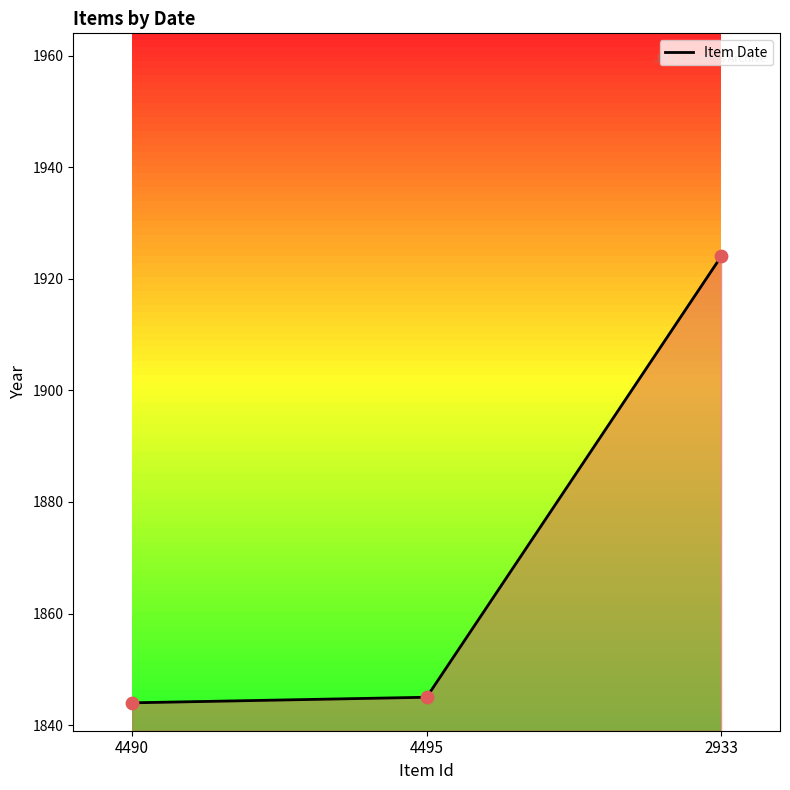

What is the change in value from 4490 to 4495?

+1